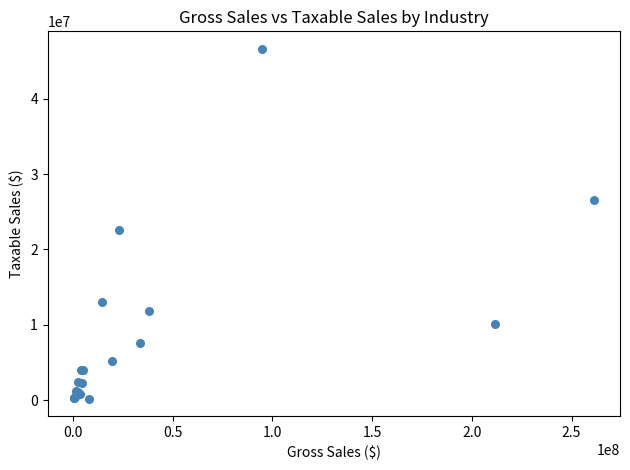

What Y value in the scatter plot is closest to 23417052?

22633693